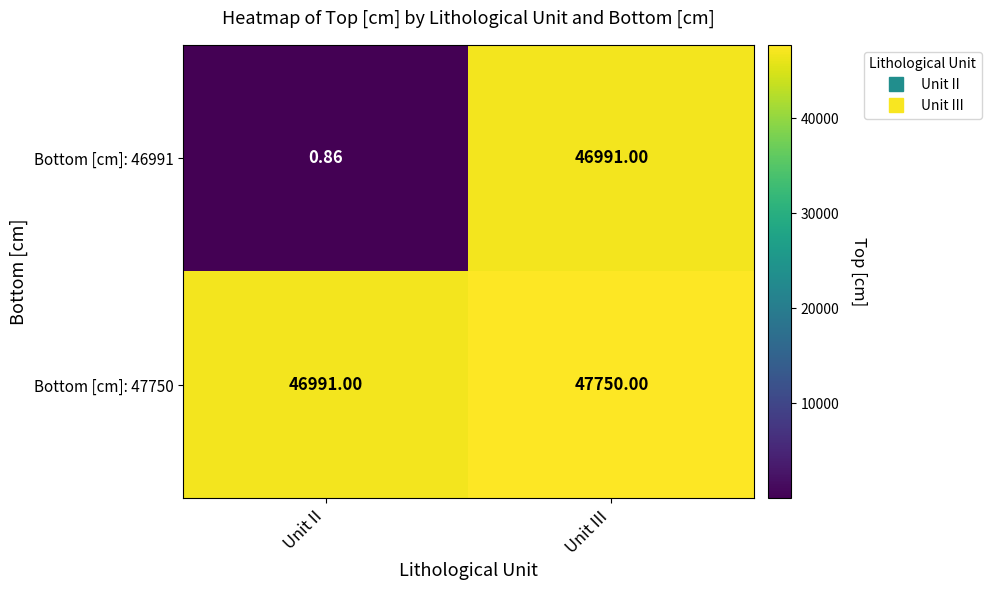

Is the value of Bottom [cm]: 46991 at Unit II greater than the value of Bottom [cm]: 47750 at Unit III?

No